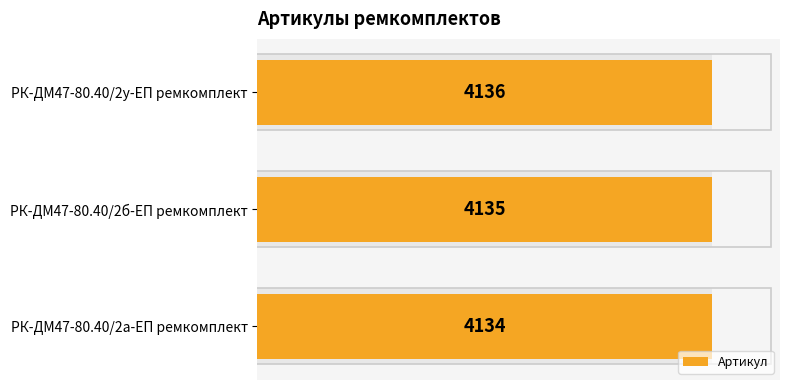

The chart shows a value of 1145 at РК-ДМ47-80.40/2у-ЕП ремкомплект. True or false?

False